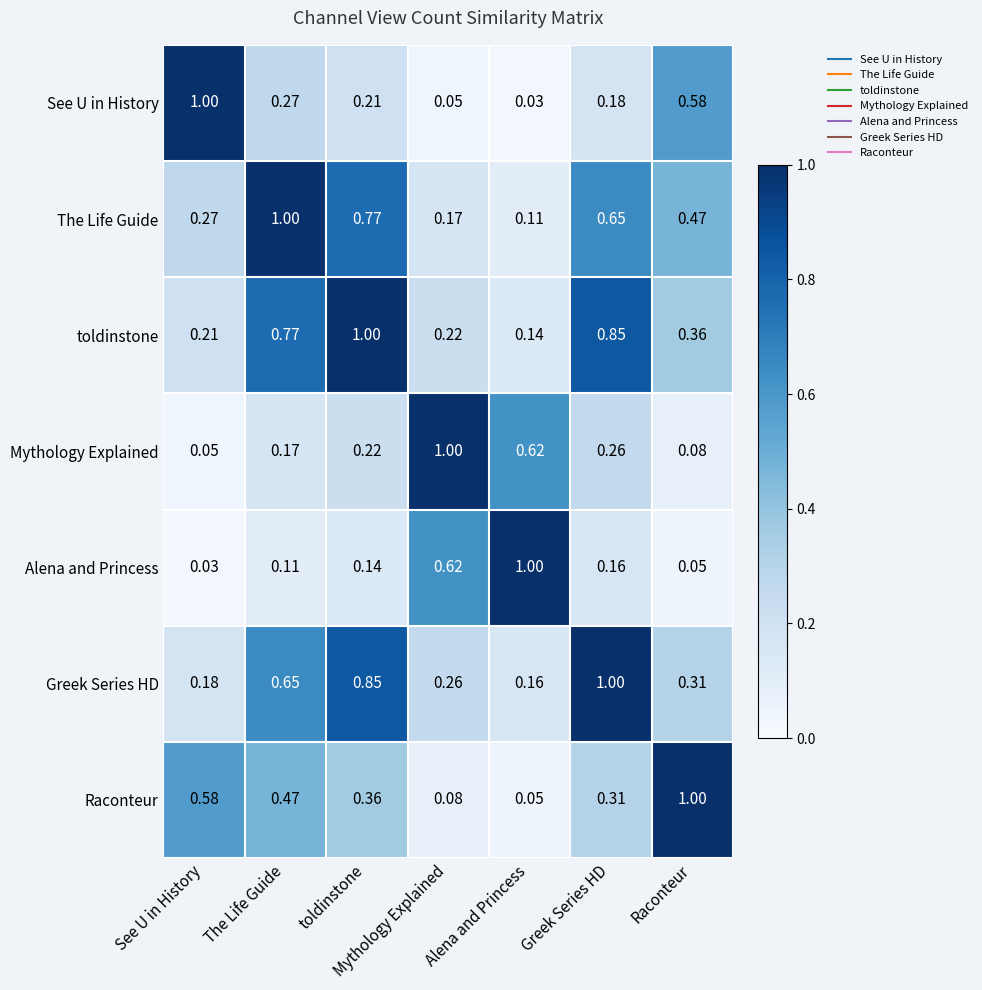

At which label is Greek Series HD closest to 0?

Alena and Princess